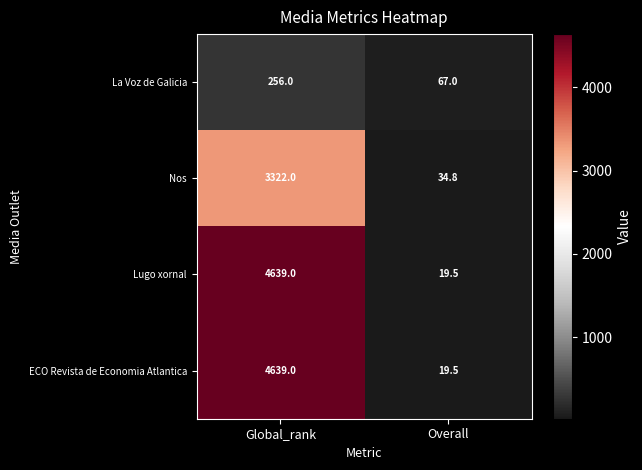

Is it true that Nos equals 3322.0 at Global_rank?

True